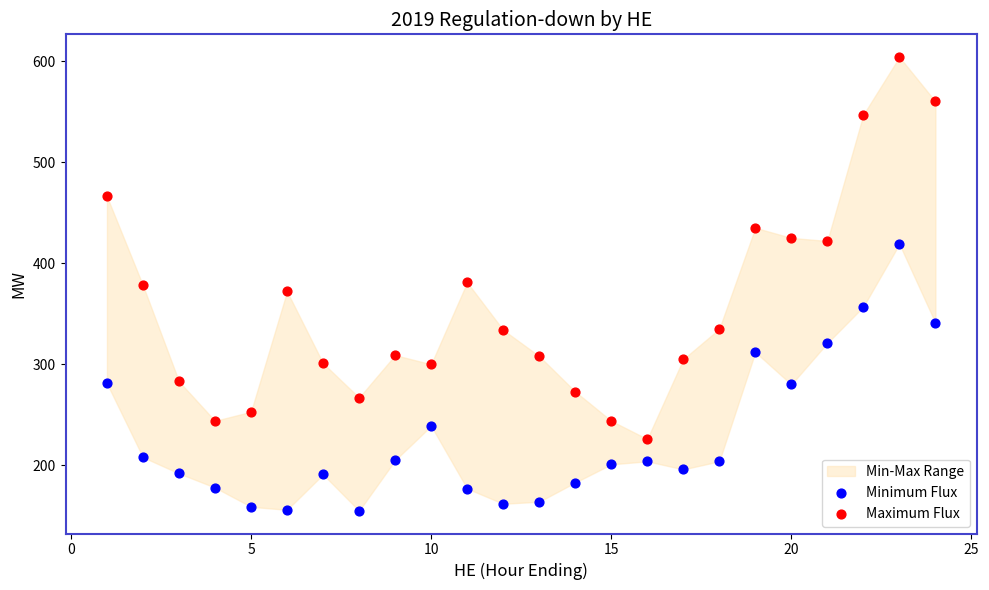

What is the X range (max minus min) for the scatter plot?

23